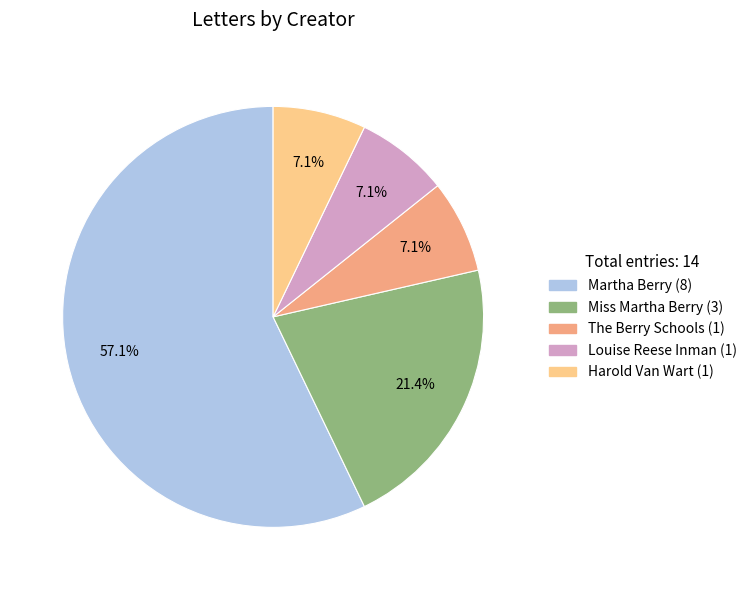

To the nearest percent, what is the combined percentage of Miss Martha Berry and Harold Van Wart?

29%